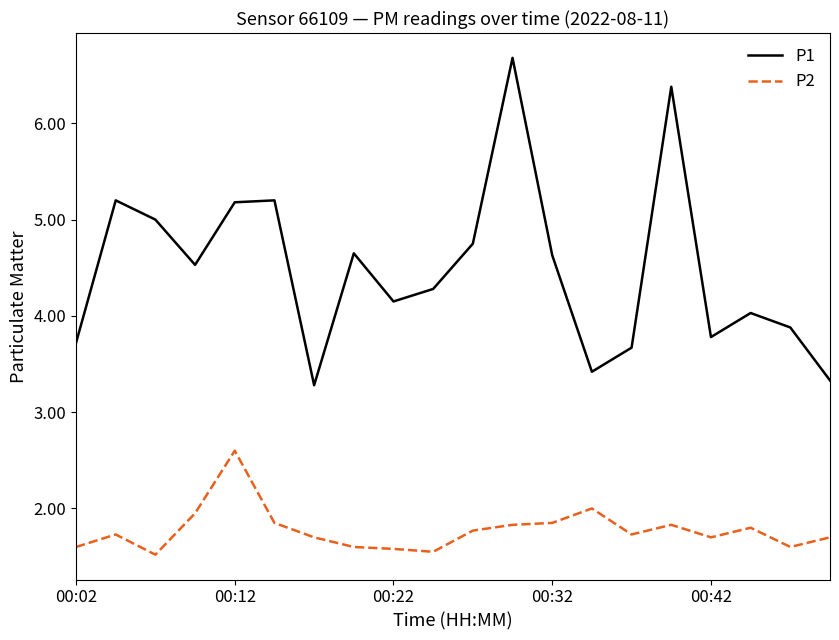

What is the sum of all P1 values?

89.7